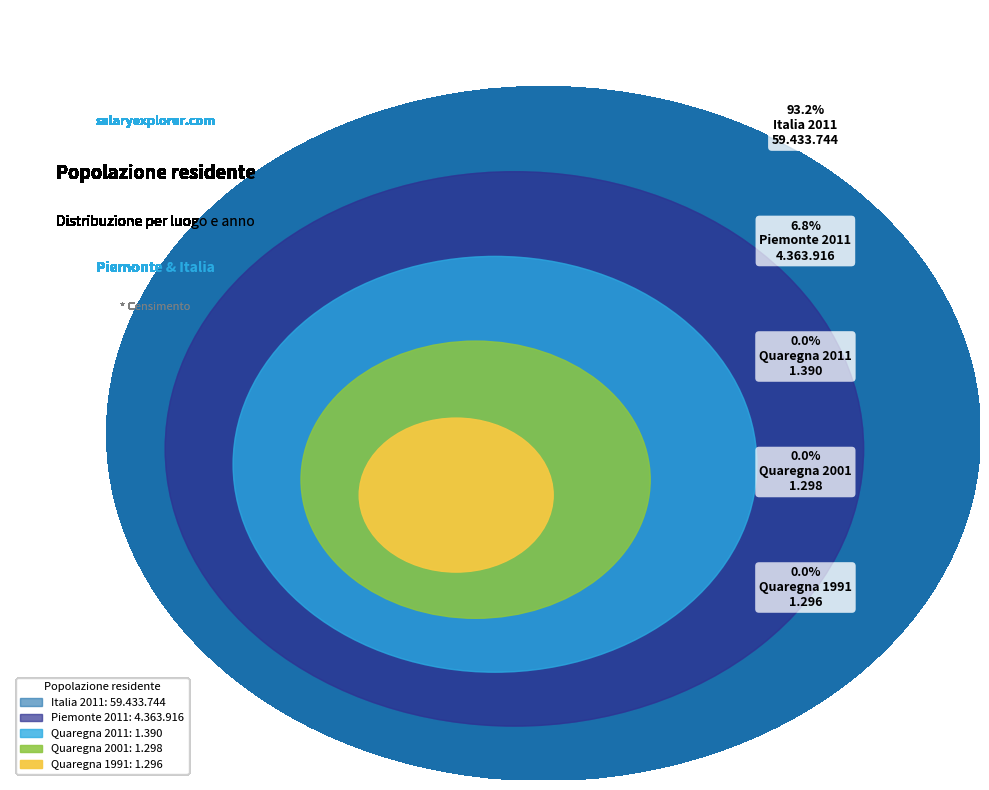

Rank the categories by value from highest to lowest.

Italia 2011, Piemonte 2011, Quaregna 2011, Quaregna 2001, Quaregna 1991